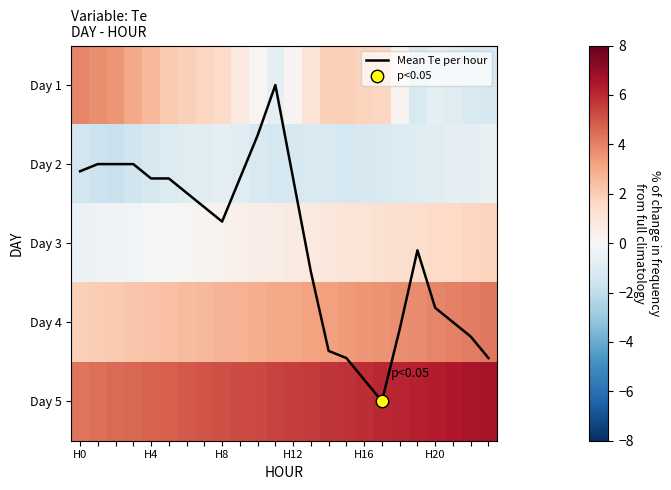

What is the sum of all Day 3 values?

15.6